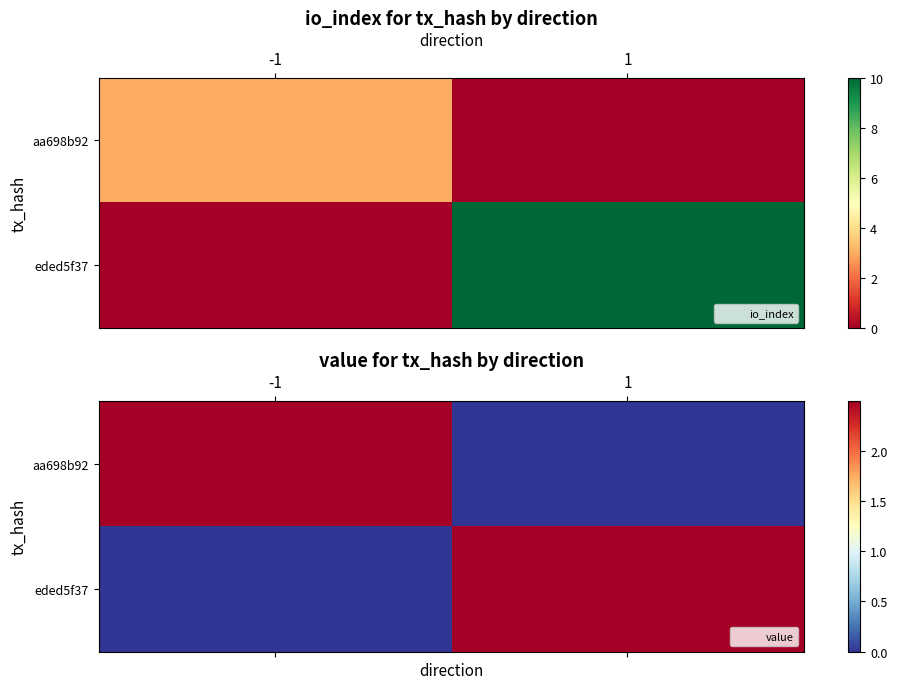

What is the difference between the maximum and minimum values in the eded5f37 series?

2.5